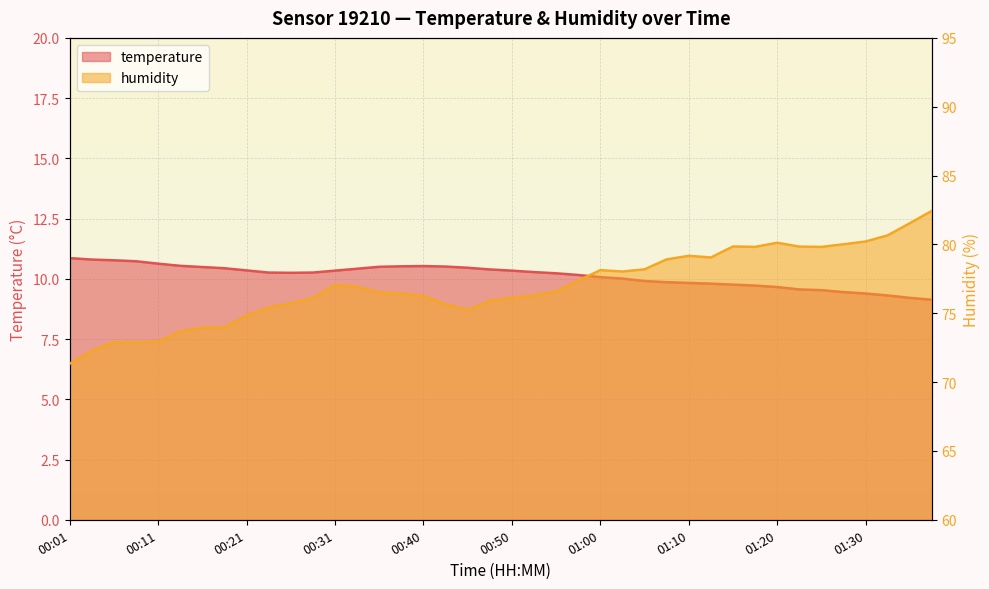

True or false: humidity has more than 1 interior local peaks.

True